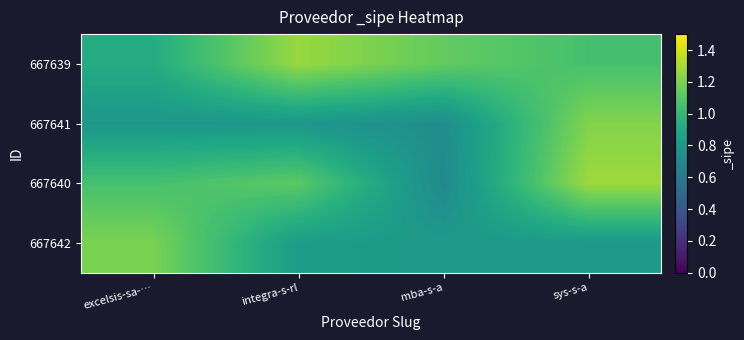

At how many categories does at least one series exceed 1?

4